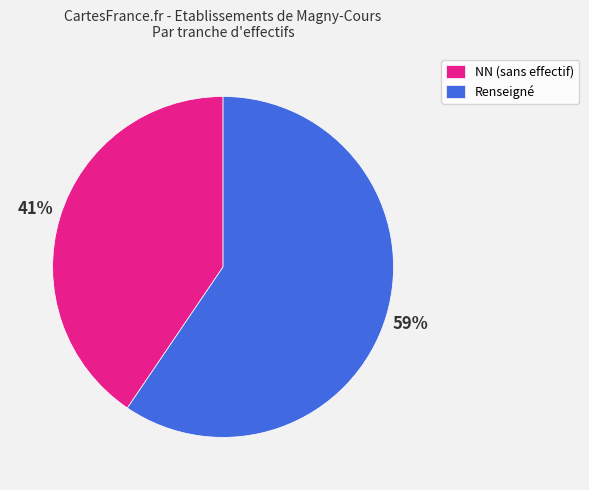

How many slices are in this pie chart?

2